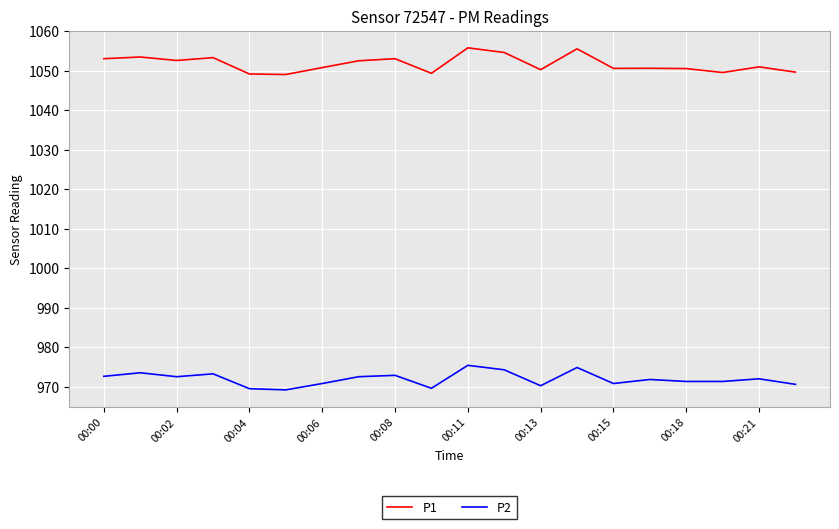

List the series in order of their peak value, lowest first.

P2, P1